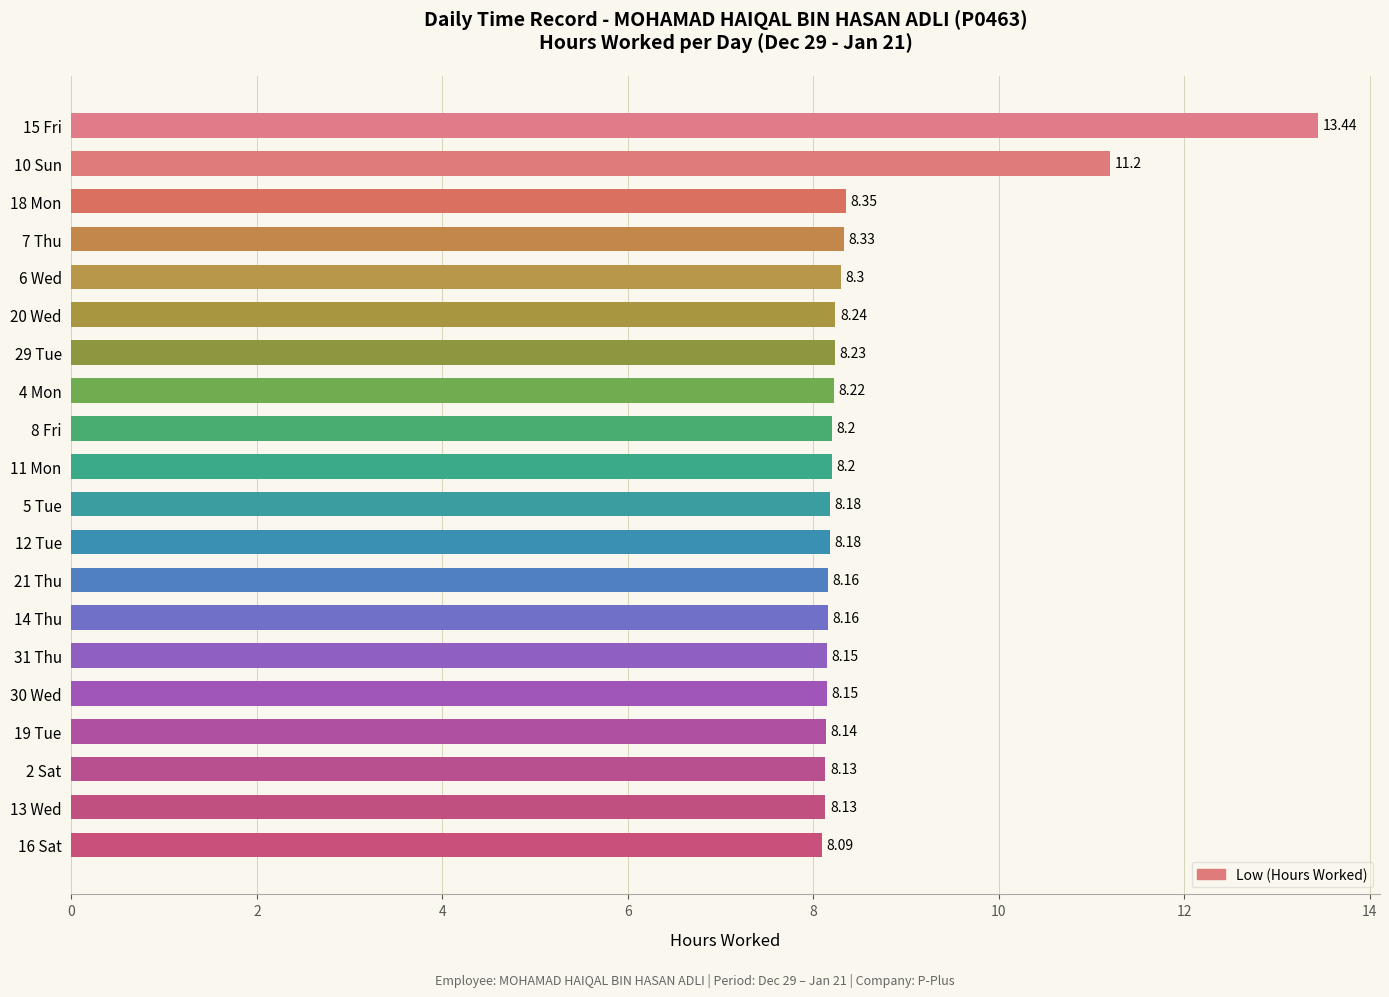

Approximately how many times larger is the value at 21 Thu compared to 29 Tue?

1.0